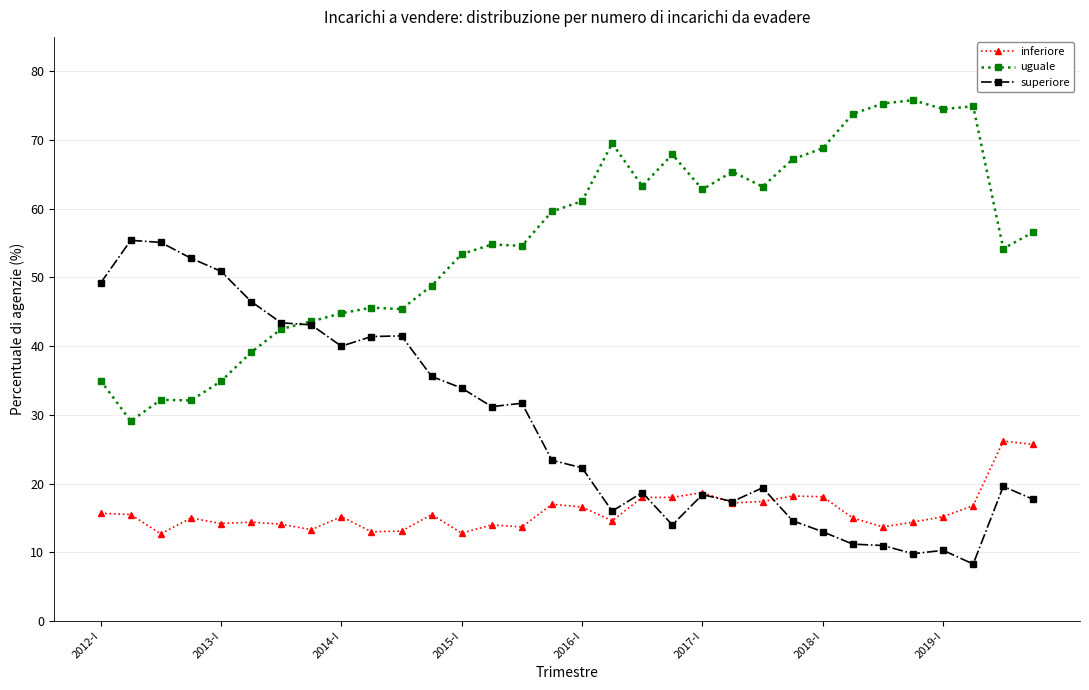

True or false: inferiore and uguale intersect in this chart.

False